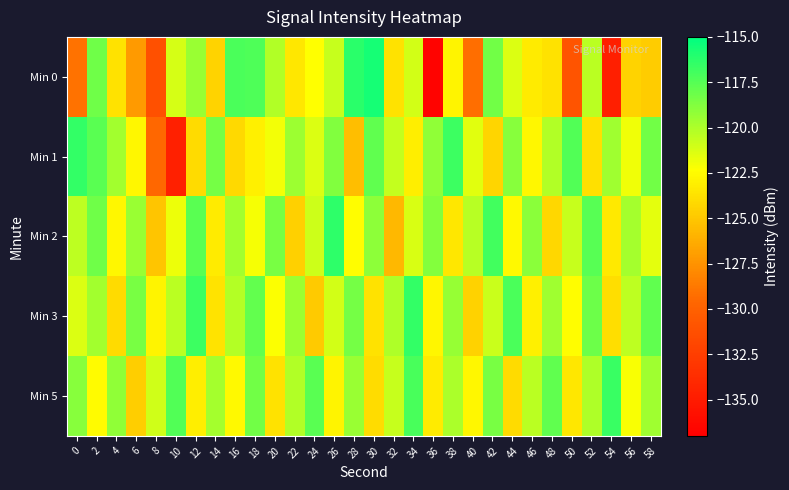

At 12, list the series in order from largest to smallest.

Min 3, Min 2, Min 0, Min 5, Min 1